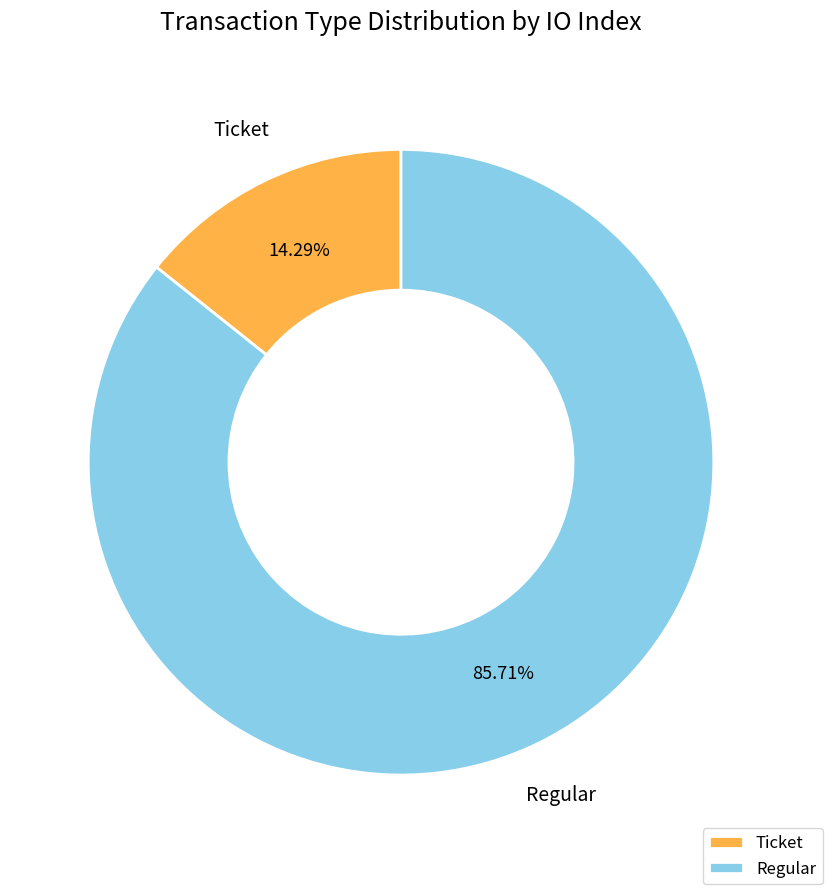

Approximately how many times larger is the value at Regular compared to Ticket?

6.0